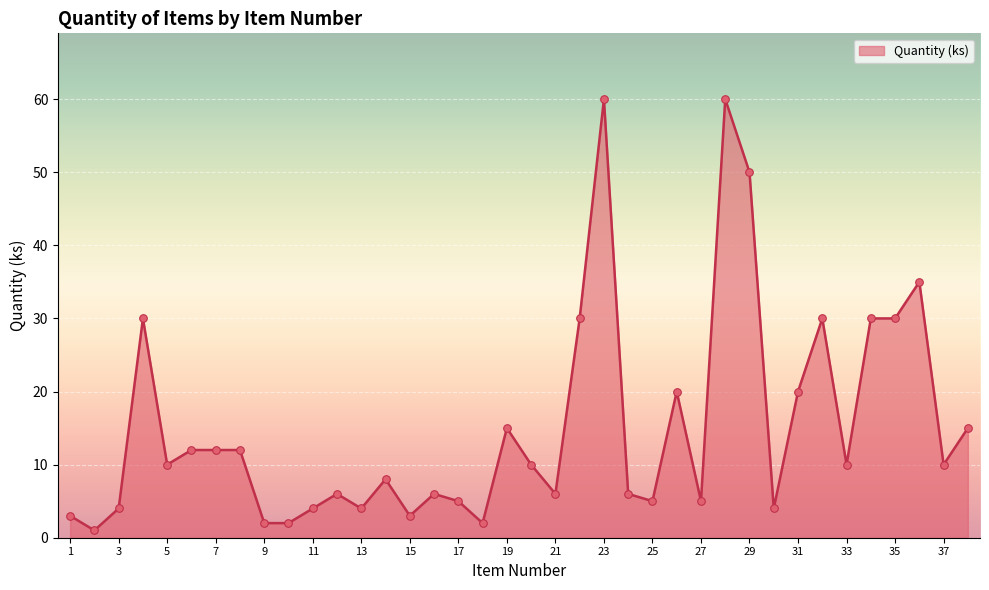

What is the difference between the maximum and minimum values?

59